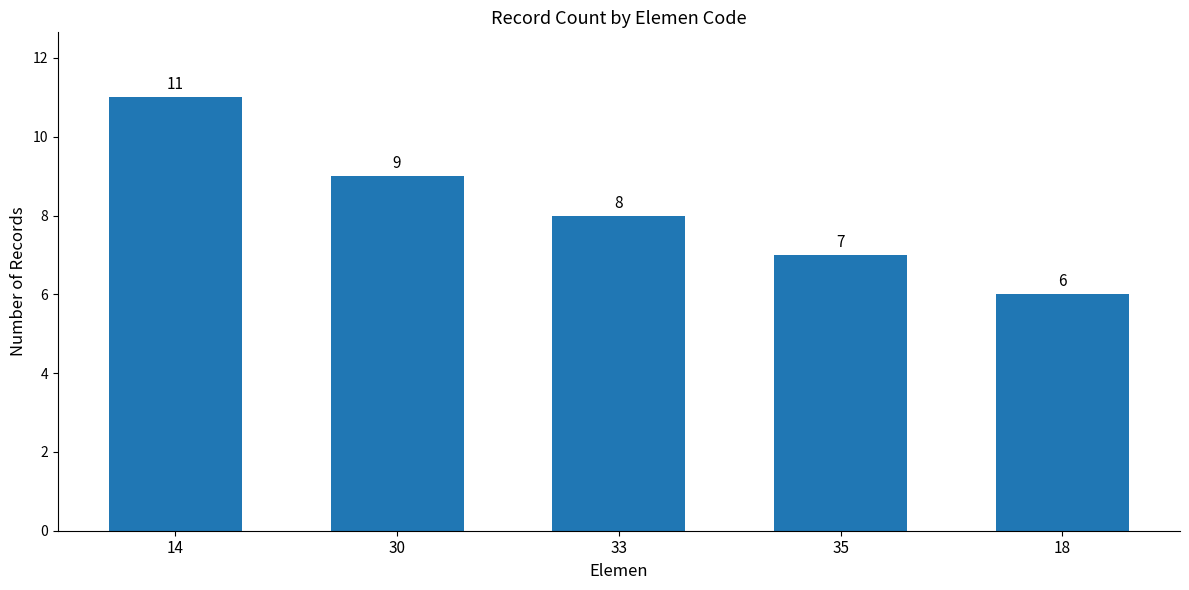

What is the change in value from 14 to 30?

-2